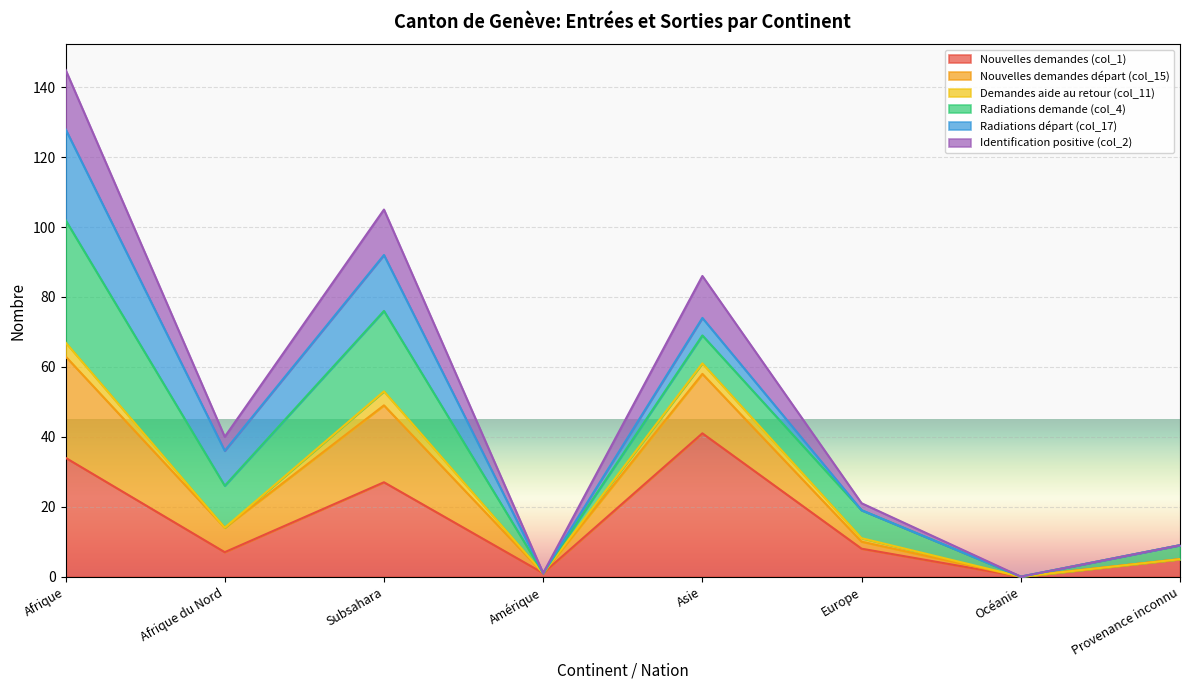

How many lines are shown in the chart?

6